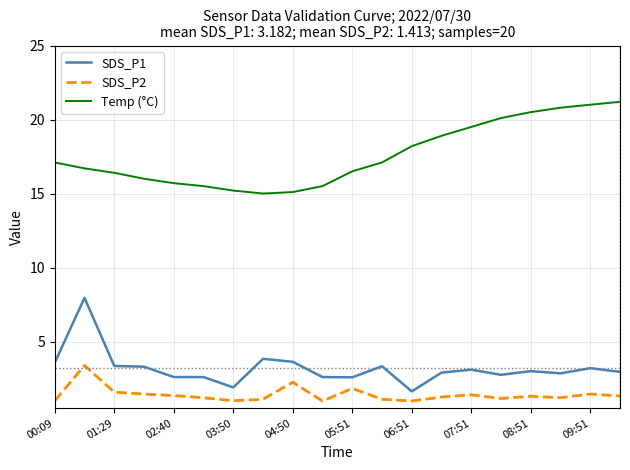

Which series has the largest total across all categories?

Temp (°C)